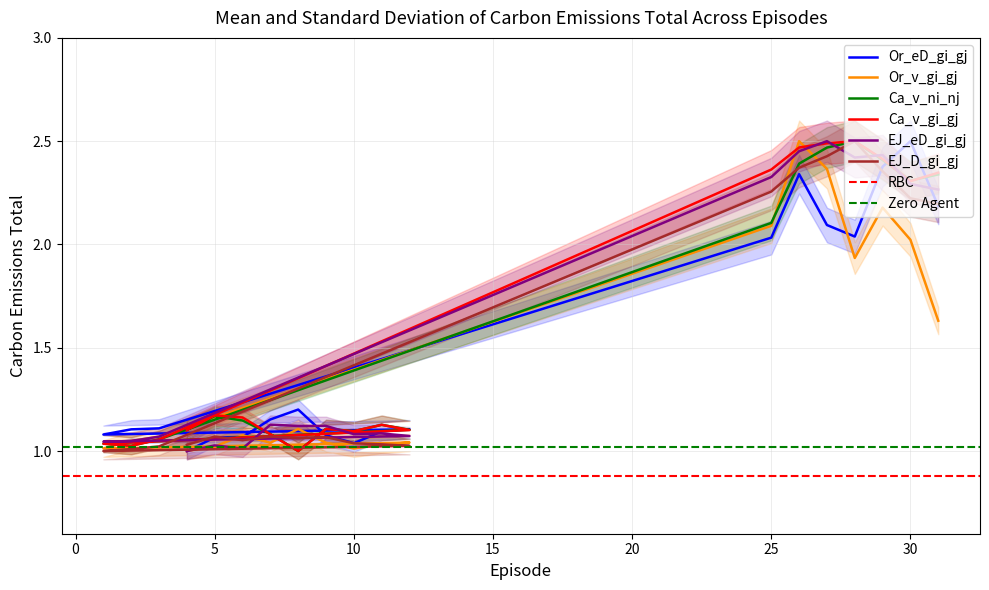

Rank the categories by EJ_eD_gi_gj value from highest to lowest.

27, 26, 29, 28, 25, 30, 31, 7, 8, 9, 11, 10, 12, 3, 2, 1, 5, 6, 4